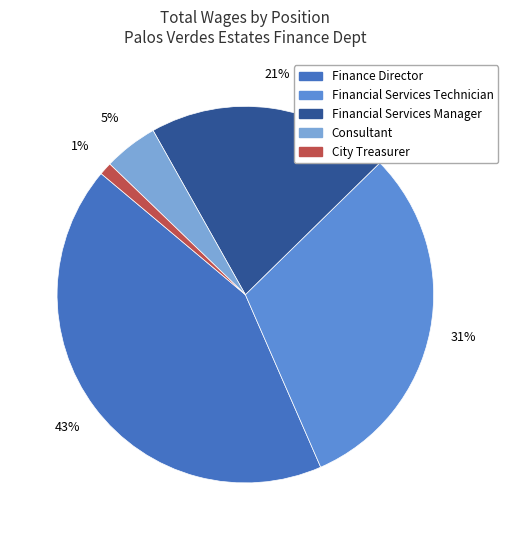

To the nearest percent, what portion does Financial Services Technician represent?

31%